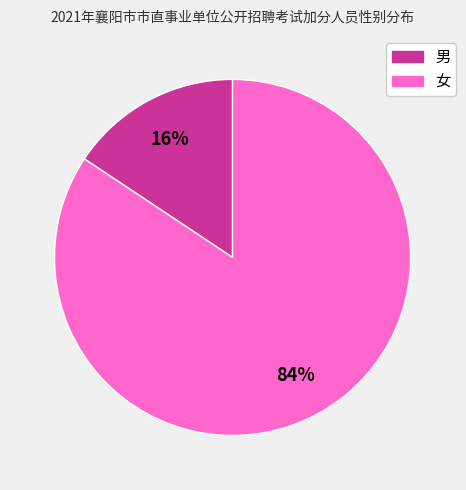

Which category has the biggest portion of the pie?

女